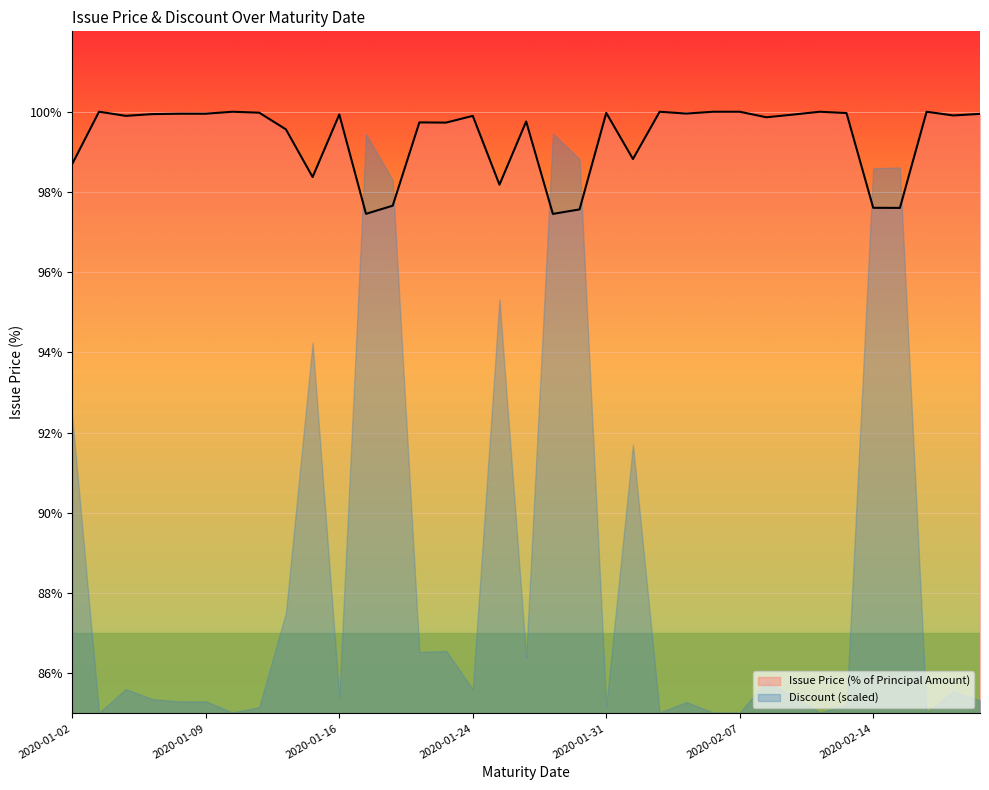

List the labels in order of value, largest first.

2020-01-03, 2020-01-10, 2020-02-04, 2020-02-06, 2020-02-07, 2020-02-12, 2020-02-19, 2020-01-13, 2020-01-31, 2020-02-13, 2020-02-05, 2020-01-08, 2020-01-09, 2020-02-21, 2020-01-07, 2020-01-16, 2020-02-11, 2020-02-20, 2020-01-06, 2020-01-24, 2020-02-10, 2020-01-28, 2020-01-22, 2020-01-23, 2020-01-14, 2020-02-03, 2020-01-02, 2020-01-15, 2020-01-27, 2020-01-21, 2020-02-14, 2020-02-18, 2020-01-30, 2020-01-17, 2020-01-29